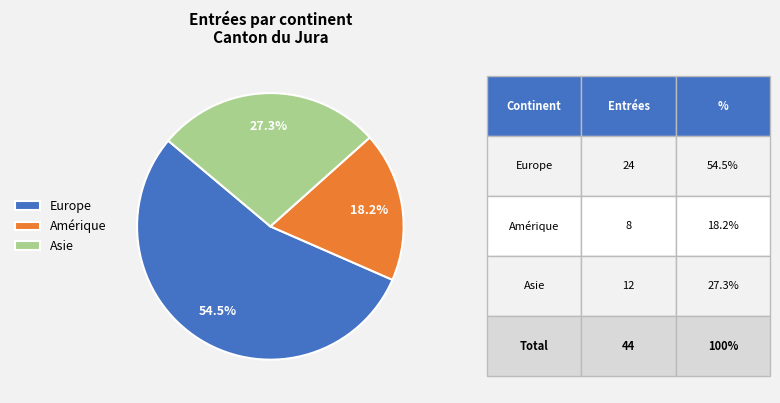

Count the number of slices in the pie.

3